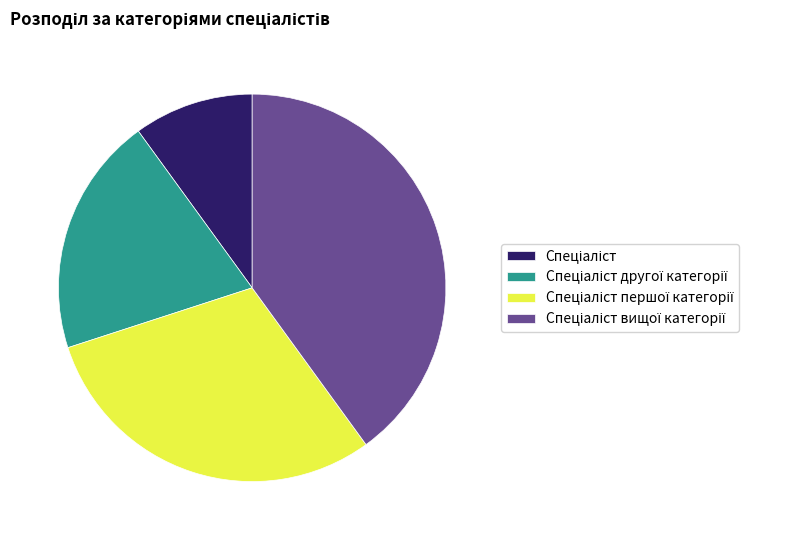

Is there any slice that represents more than half of the pie?

No